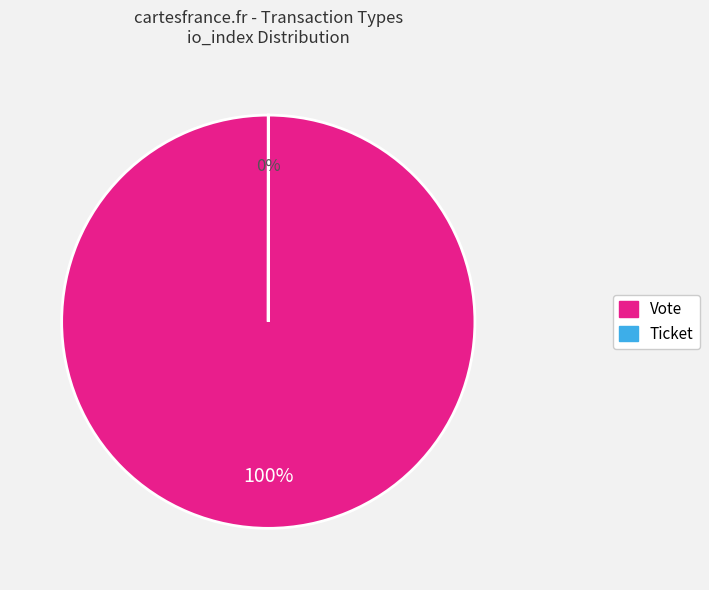

Is there a majority slice in this chart?

Yes